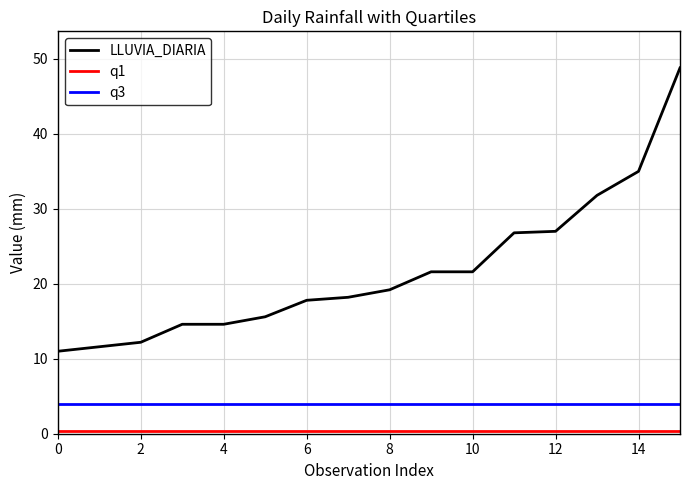

What is the maximum value shown in the chart?

48.8